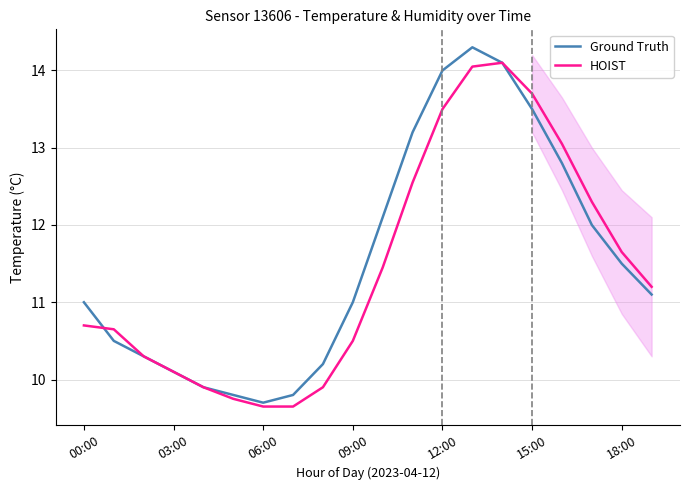

How many values in the HOIST series exceed 11?

10